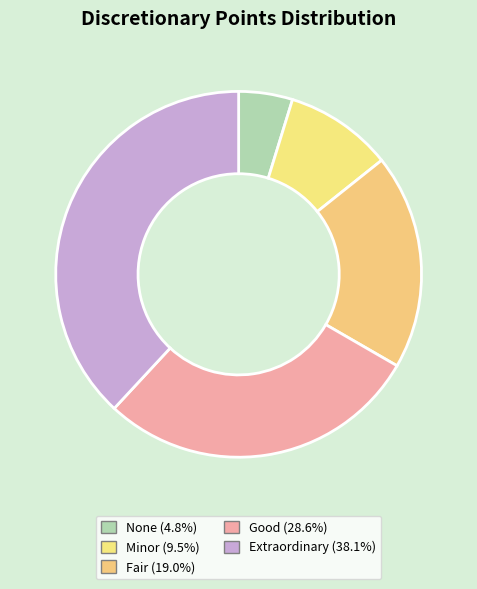

What is the largest slice in the pie chart?

Extraordinary